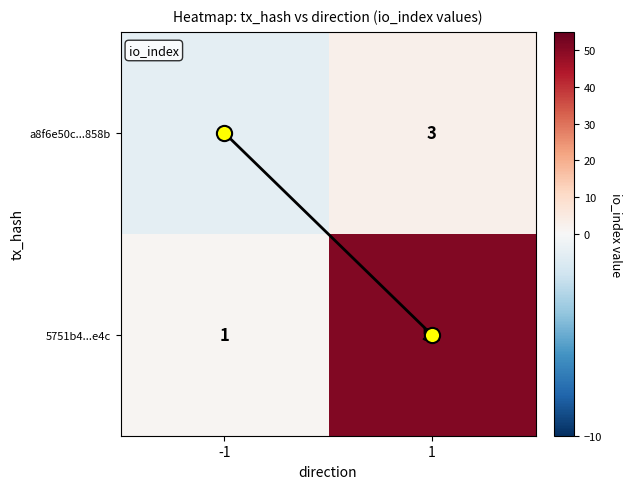

The value of 5751b4...e4c at 1 is 91. True or false?

False